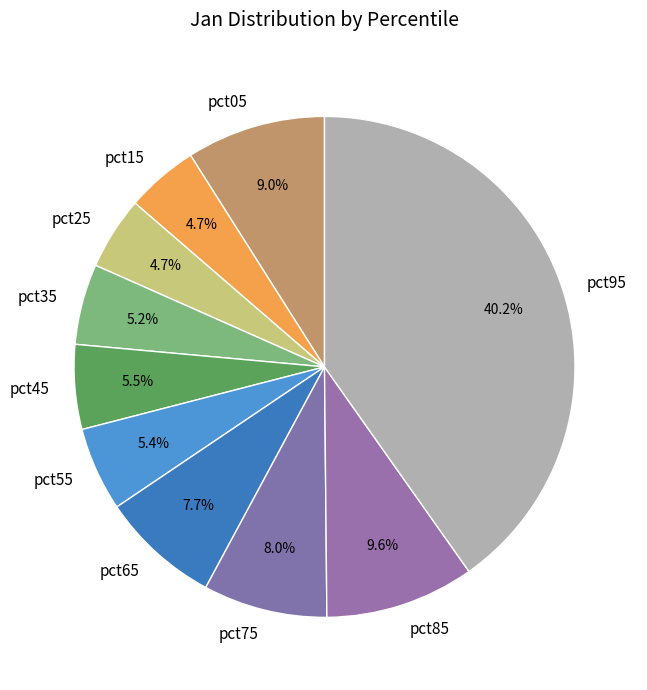

Combined, what portion of the pie is pct75 and pct95?

48.2%